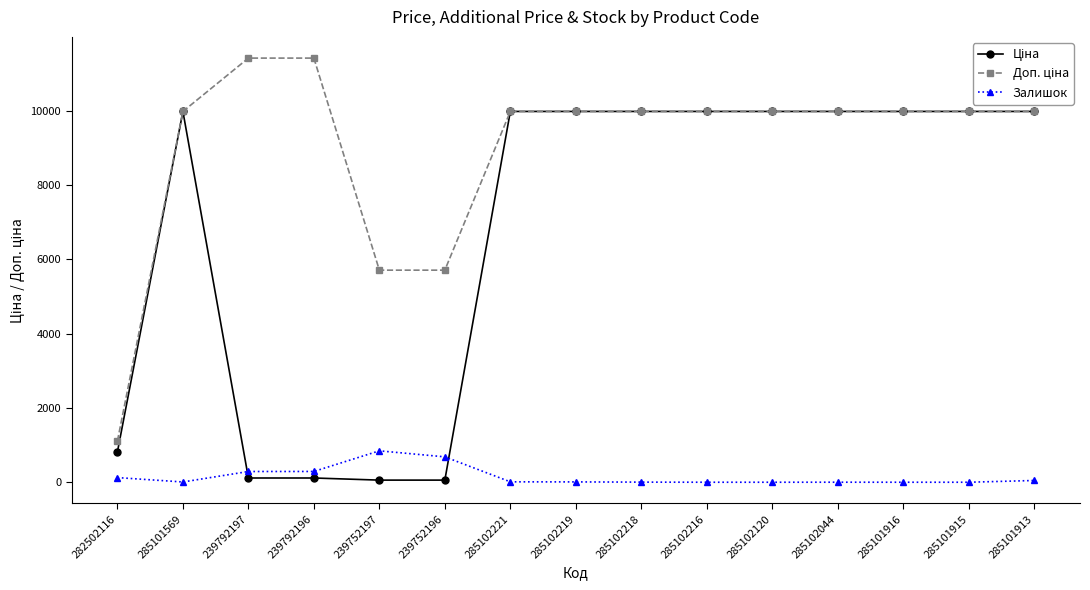

What is the total value across all series at 285102120?

19950.0